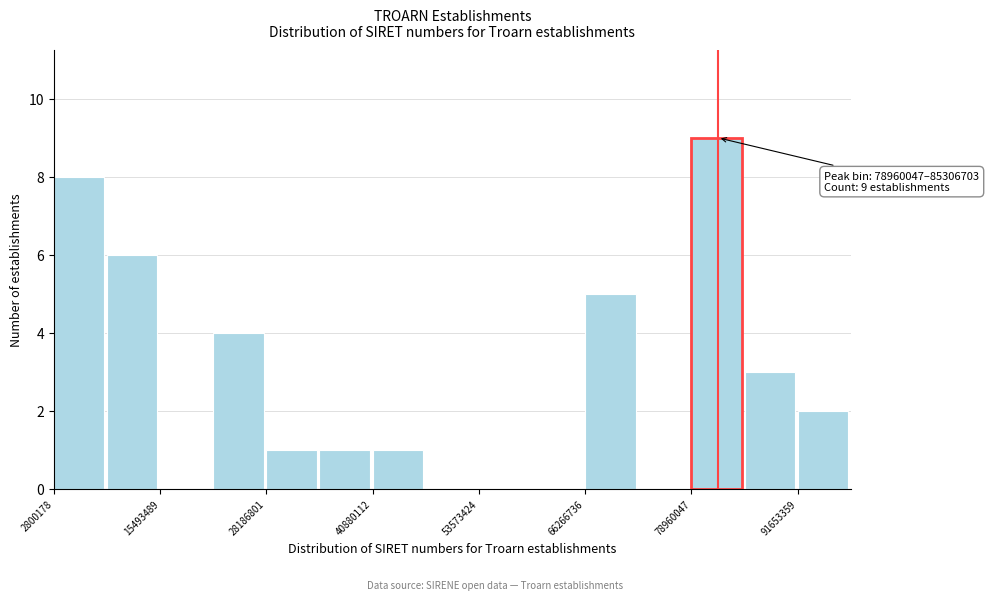

Read against the x-axis, roughly where is the centre of the tallest bar?

82000000